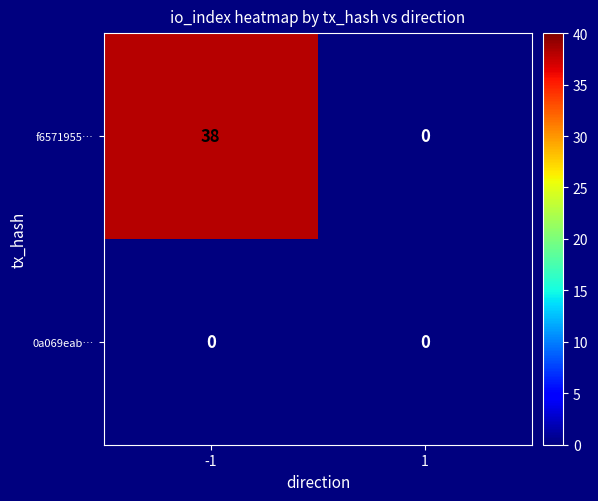

Which series has the largest total across all categories?

f6571955…